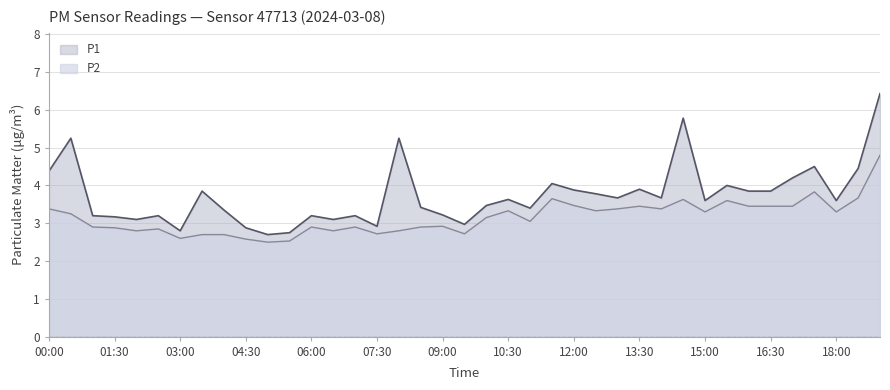

Is it true that P1 equals 6.1 at 17:30?

False